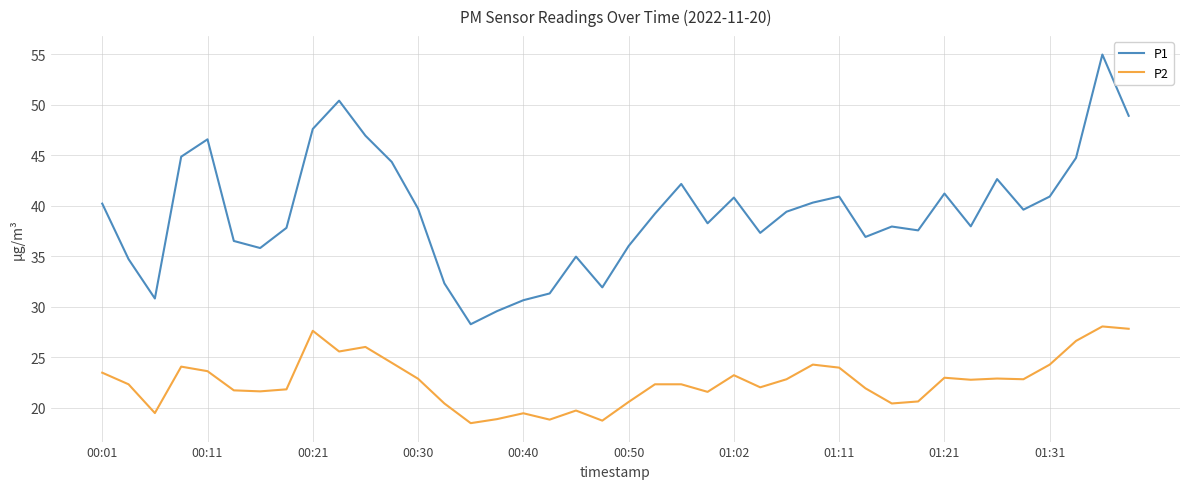

In P1, how many points are lower than both neighbors (excluding endpoints)?

10